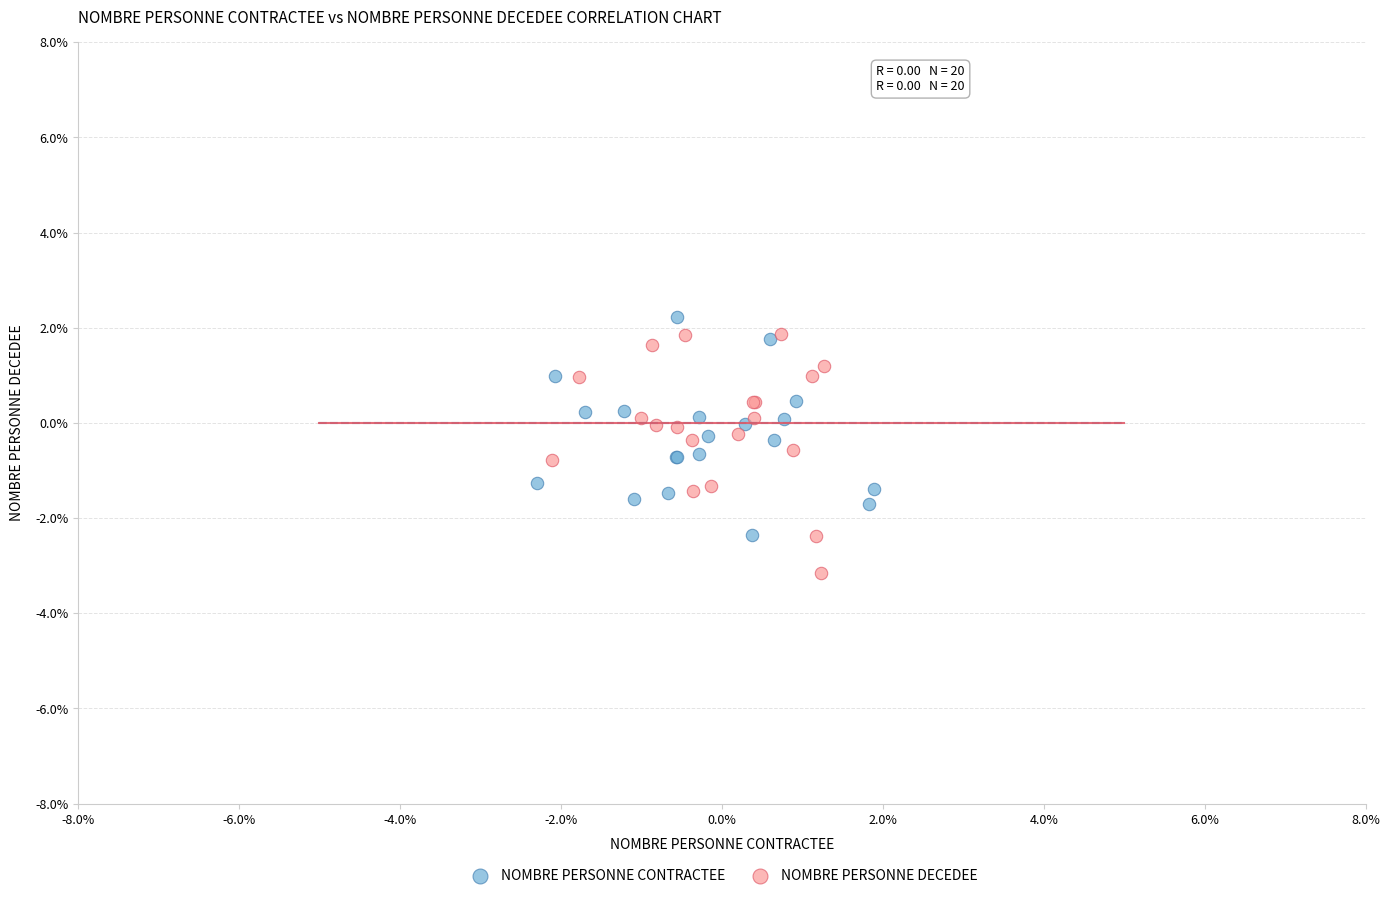

What are all the series names shown in the legend?

NOMBRE PERSONNE CONTRACTEE, NOMBRE PERSONNE DECEDEE